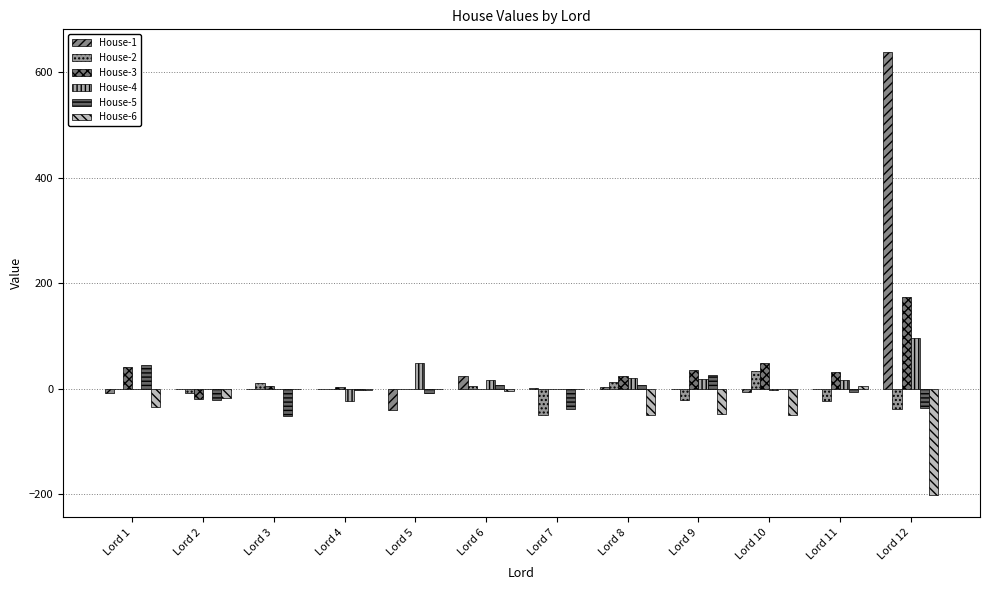

Are the bars horizontal?

No